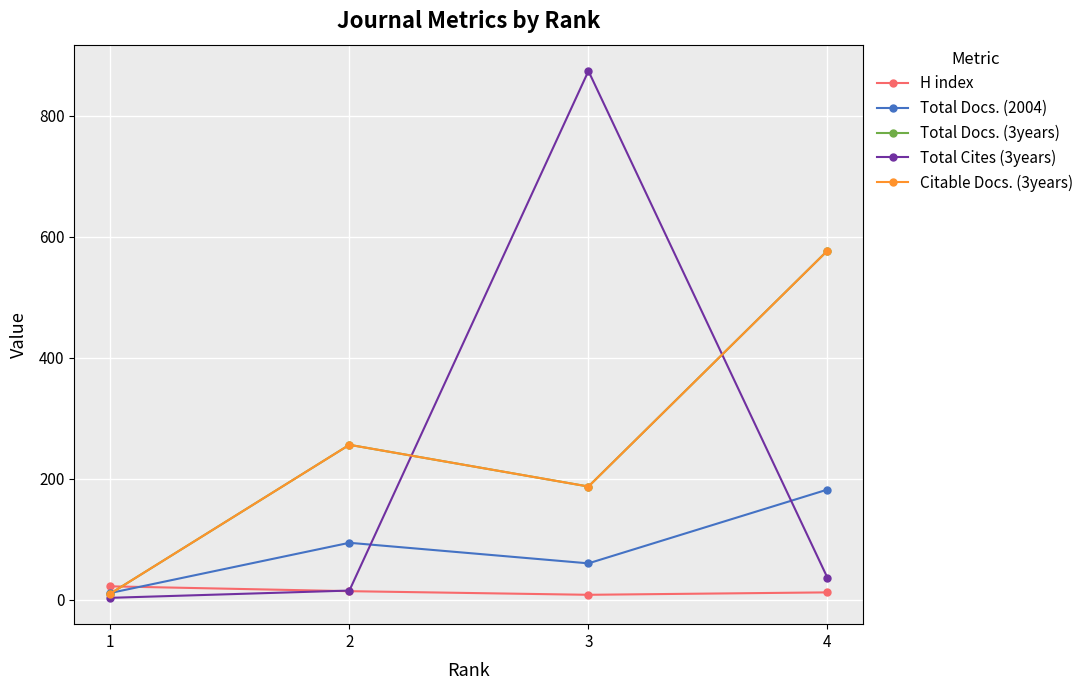

Read the Total Docs. (2004) value at 4.

182